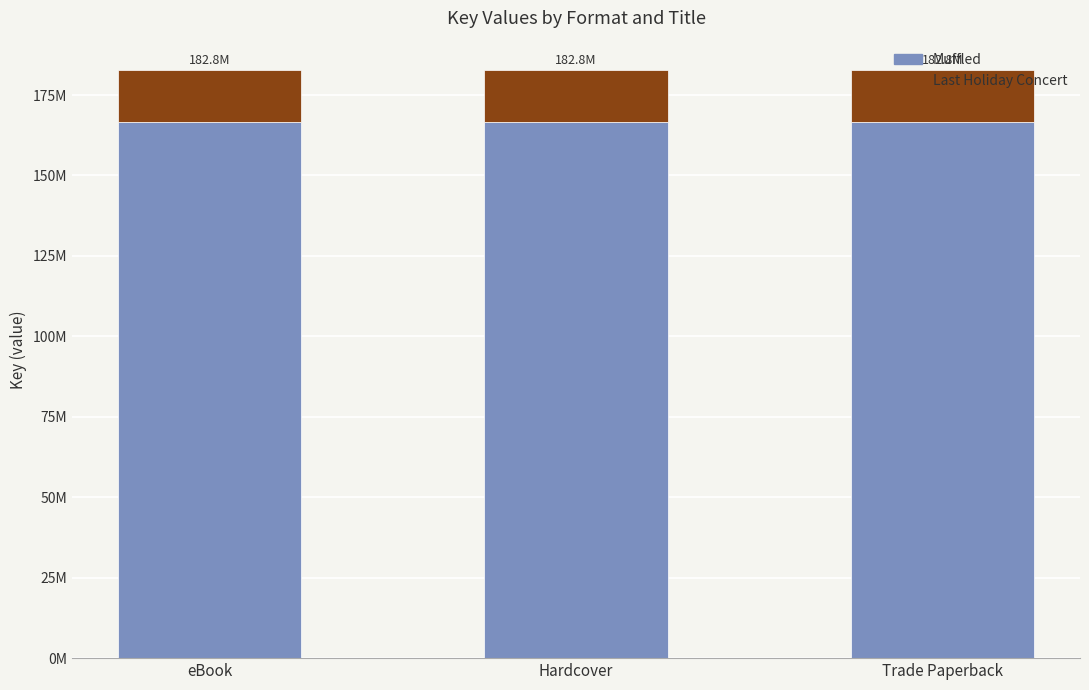

The Last Holiday Concert series shows 22813653 at Hardcover. True or false?

False